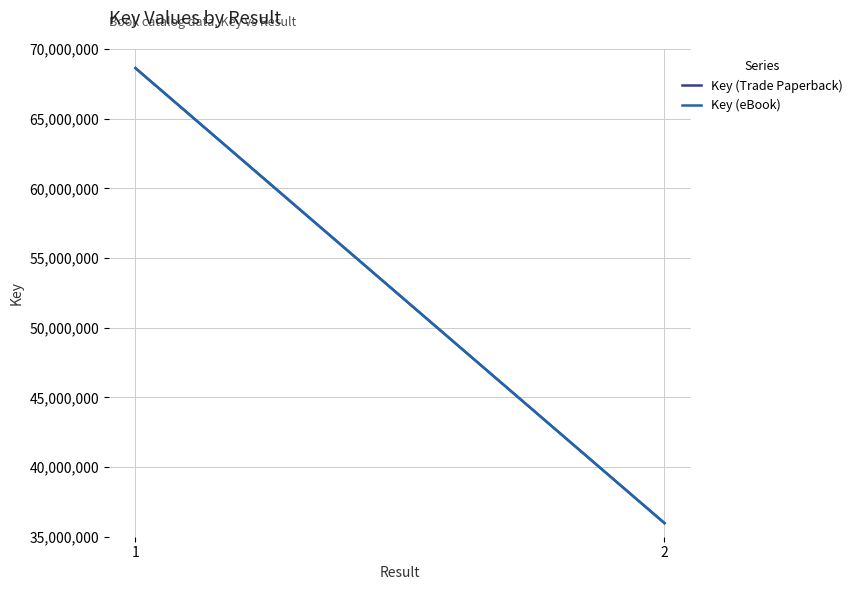

What is the greatest value displayed?

68626268